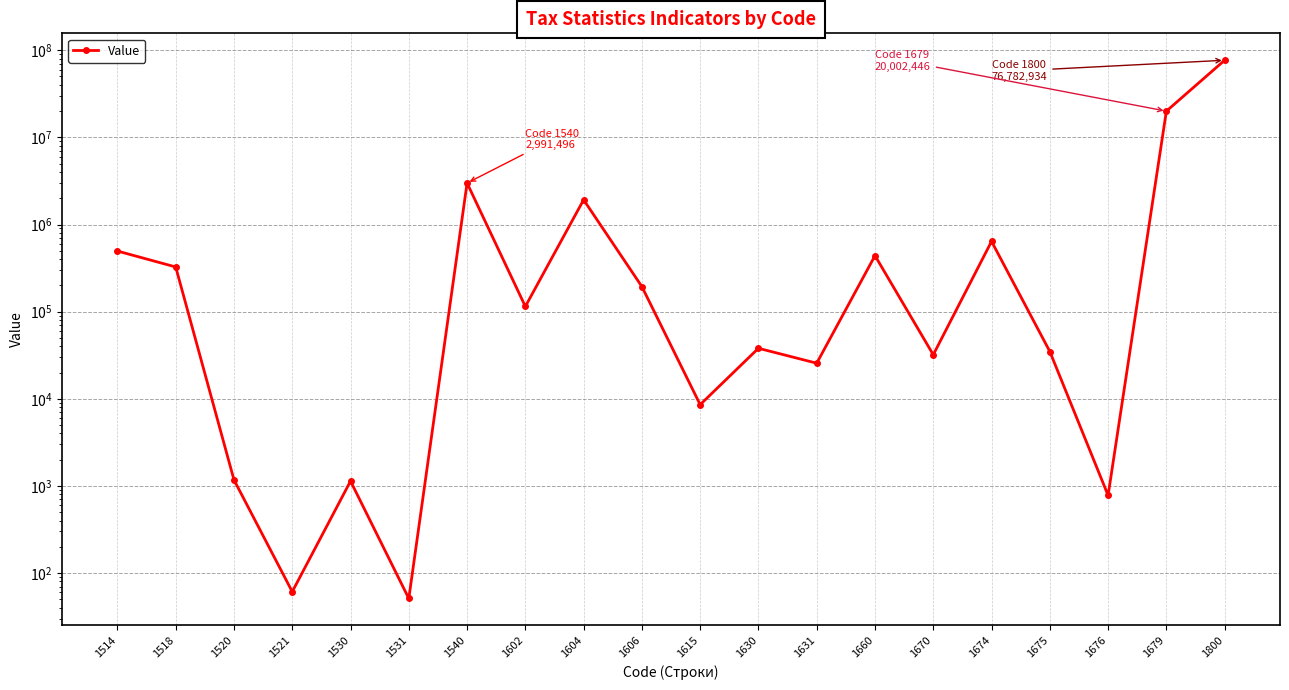

Reading left to right, transcribe all the data shown in this chart.

1514=495844	1518=325579	1520=1172	1521=61	1530=1135	1531=51	1540=2991496	1602=114557	1604=1920679	1606=193683	1615=8555	1630=37960	1631=25592	1660=439070	1670=31997	1674=640315	1675=34860	1676=778	1679=20002446	1800=76782934